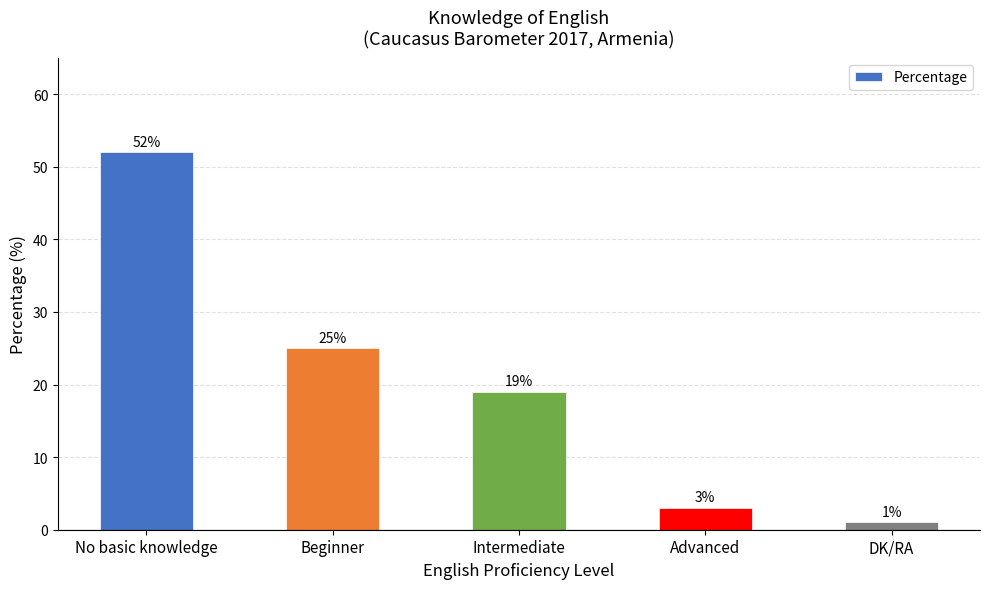

Does the chart contain any negative values?

No